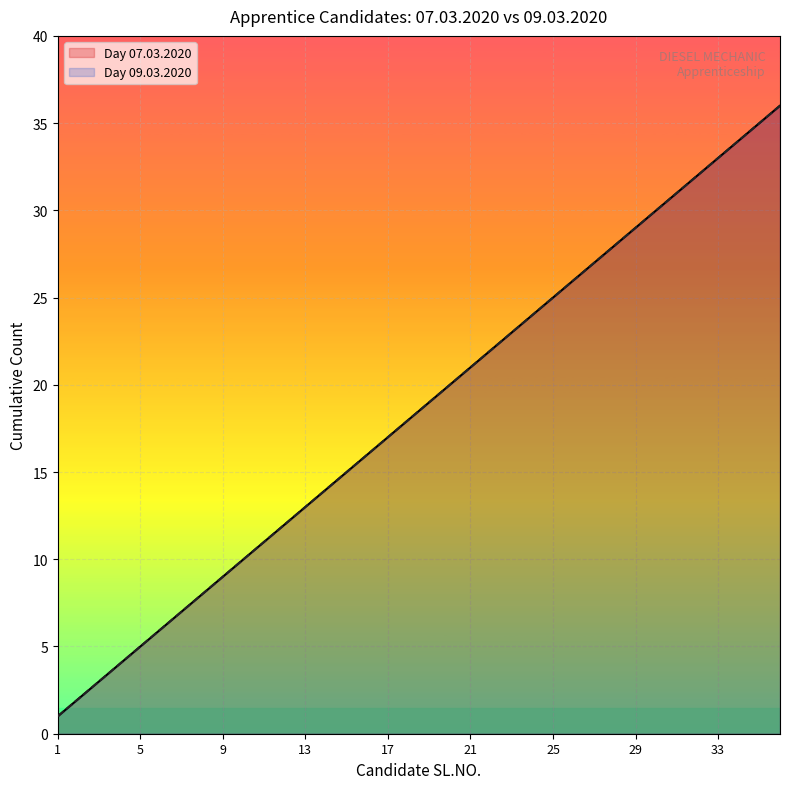

Is it true that Day 07.03.2020 equals 49 at 30?

False